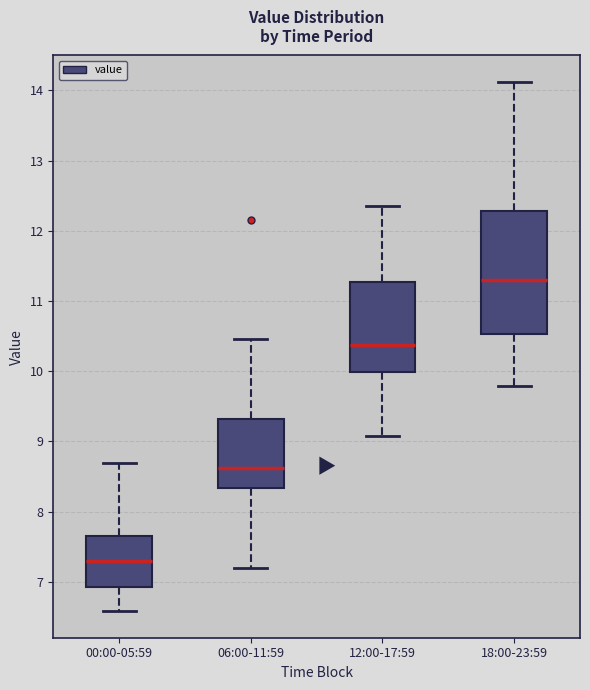

Reading left to right, transcribe this box plot: for each box, give where its median line is, the range the box spans, and where its two whiskers end, as read against the y-axis. The values are not printed on the chart, so give them approximately, as read against the axis.

00:00-05:59: median 7.3, box 6.9 to 7.7, whiskers 6.6 to 8.7
06:00-11:59: median 8.6, box 8.3 to 9.3, whiskers 7.2 to 10.5
12:00-17:59: median 10.4, box 10.0 to 11.3, whiskers 9.1 to 12.4
18:00-23:59: median 11.3, box 10.5 to 12.3, whiskers 9.8 to 14.1